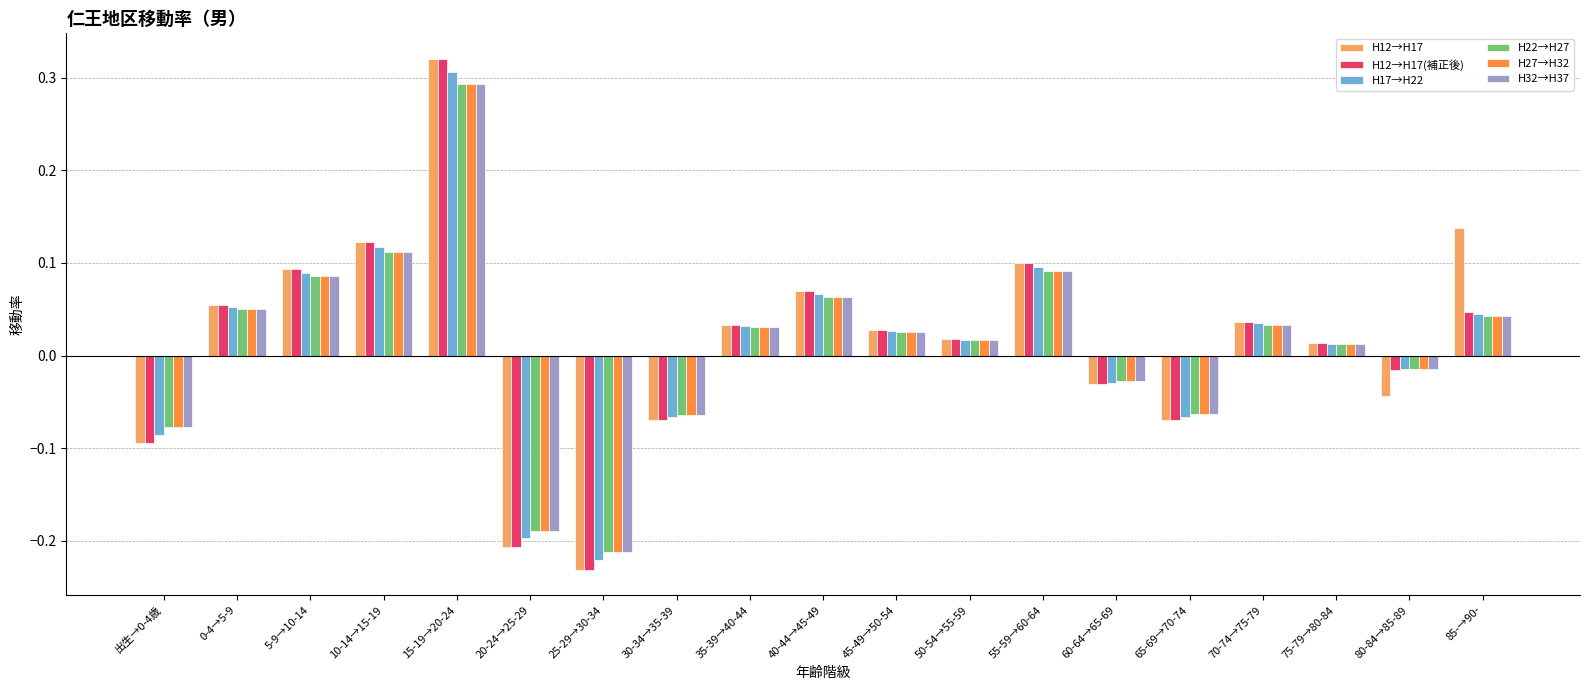

The H12→H17 series shows 0.1 at 55-59→60-64. True or false?

True